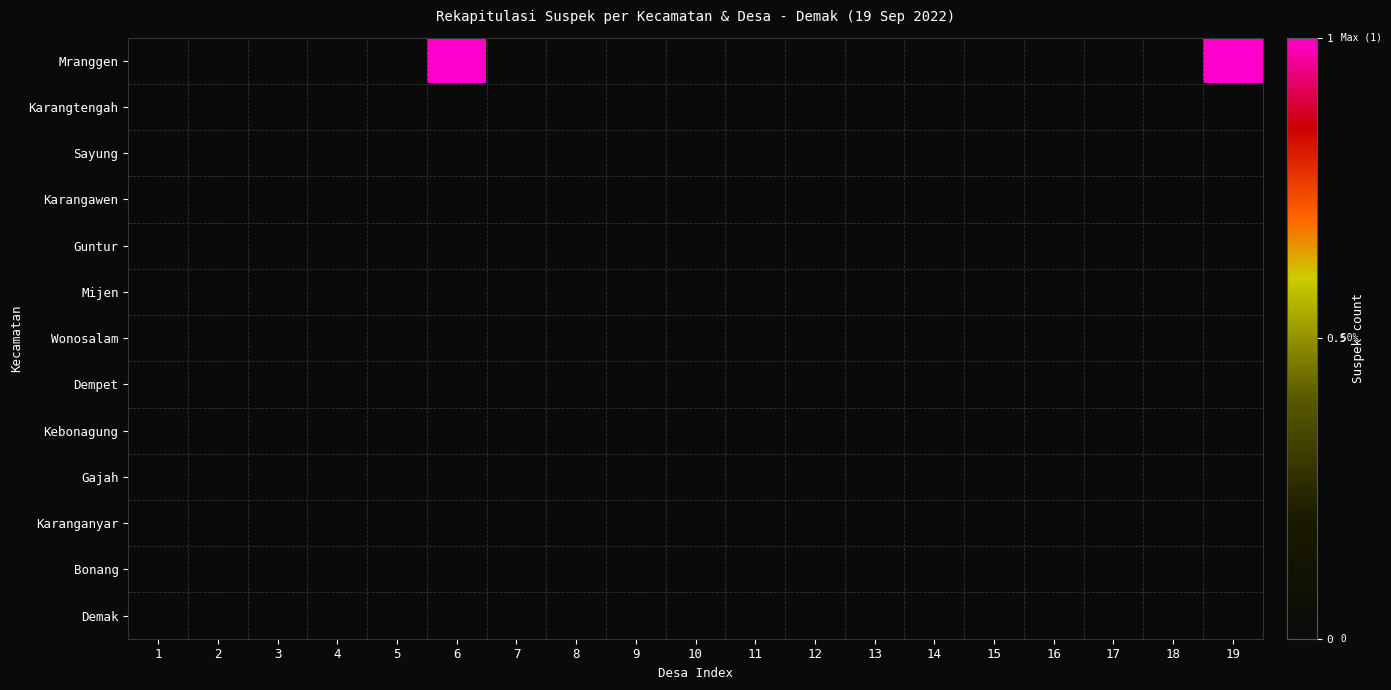

Which has a higher value, 16 or 14?

16